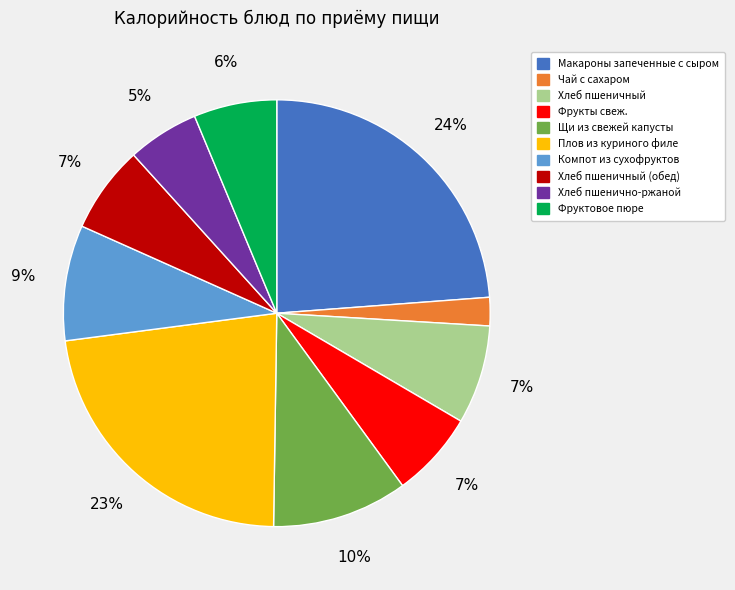

What is the ratio of the value at Хлеб пшенично-ржаной to the value at Хлеб пшеничный?

0.7